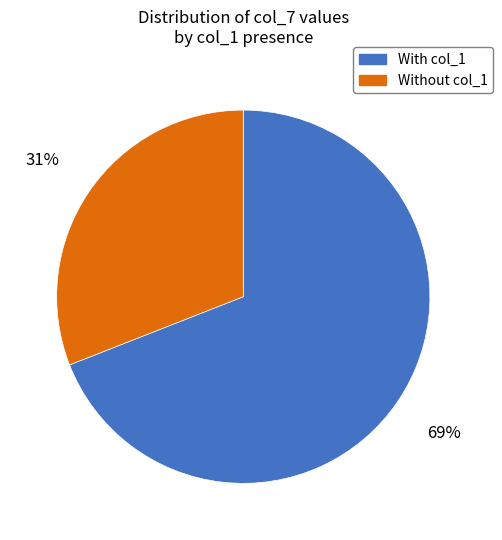

How many slices are in this pie chart?

2